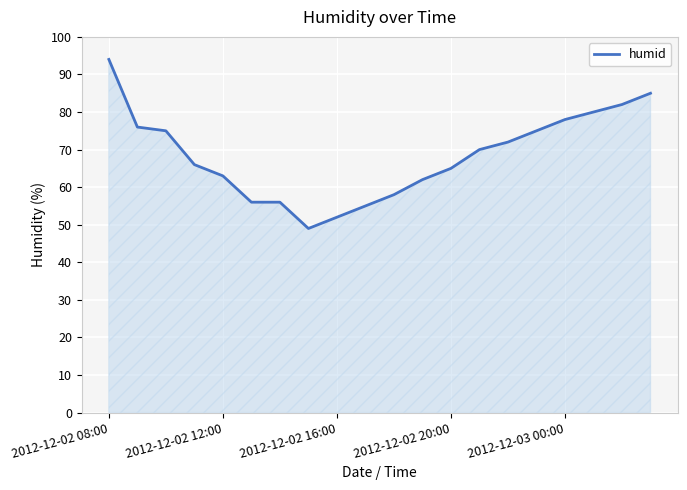

What is the minimum value shown in the chart?

49